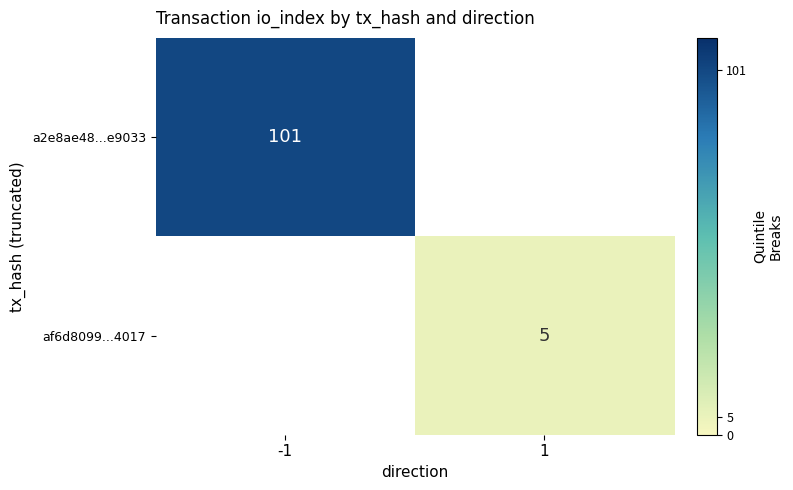

How many distinct data groups are displayed?

2